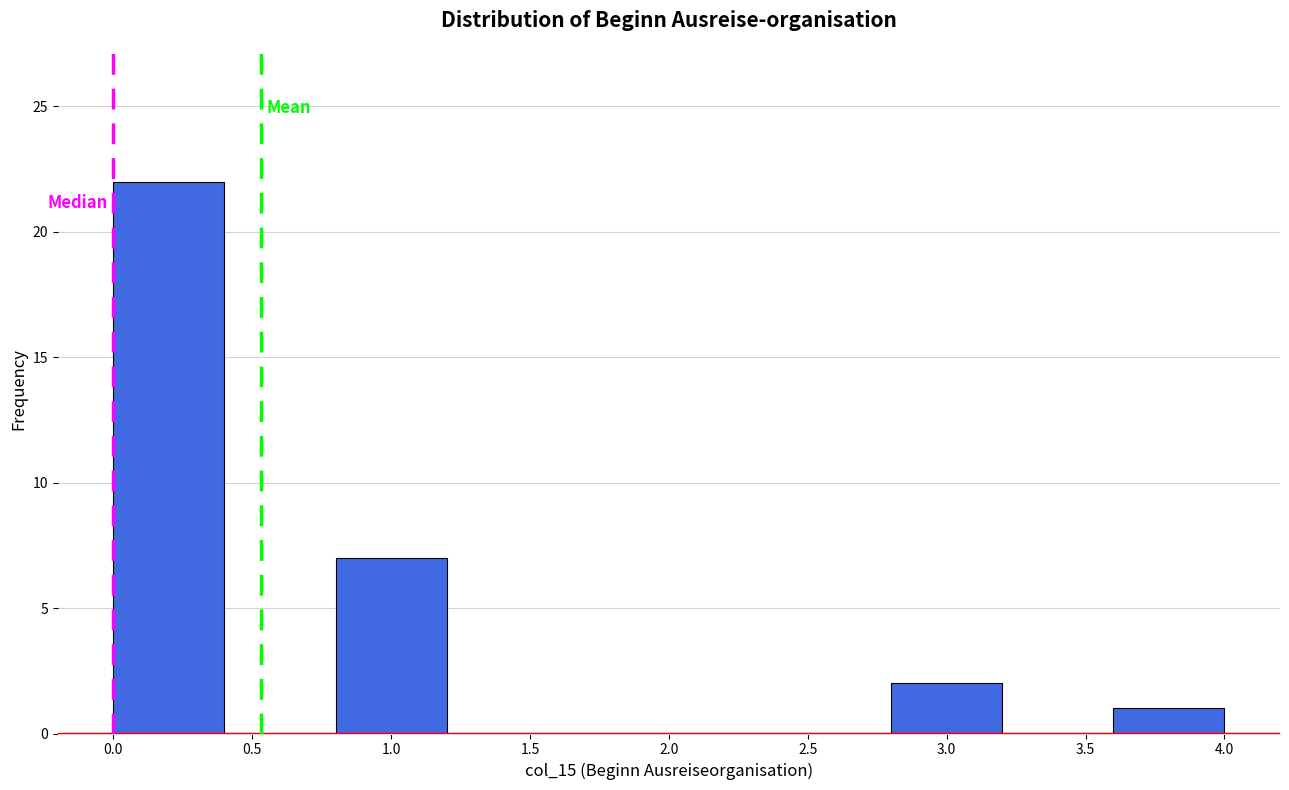

What is the height of the bar covering 3.6 to 4.0 on the x-axis? The values are not printed on the chart, so give them approximately, as read against the axis.

1